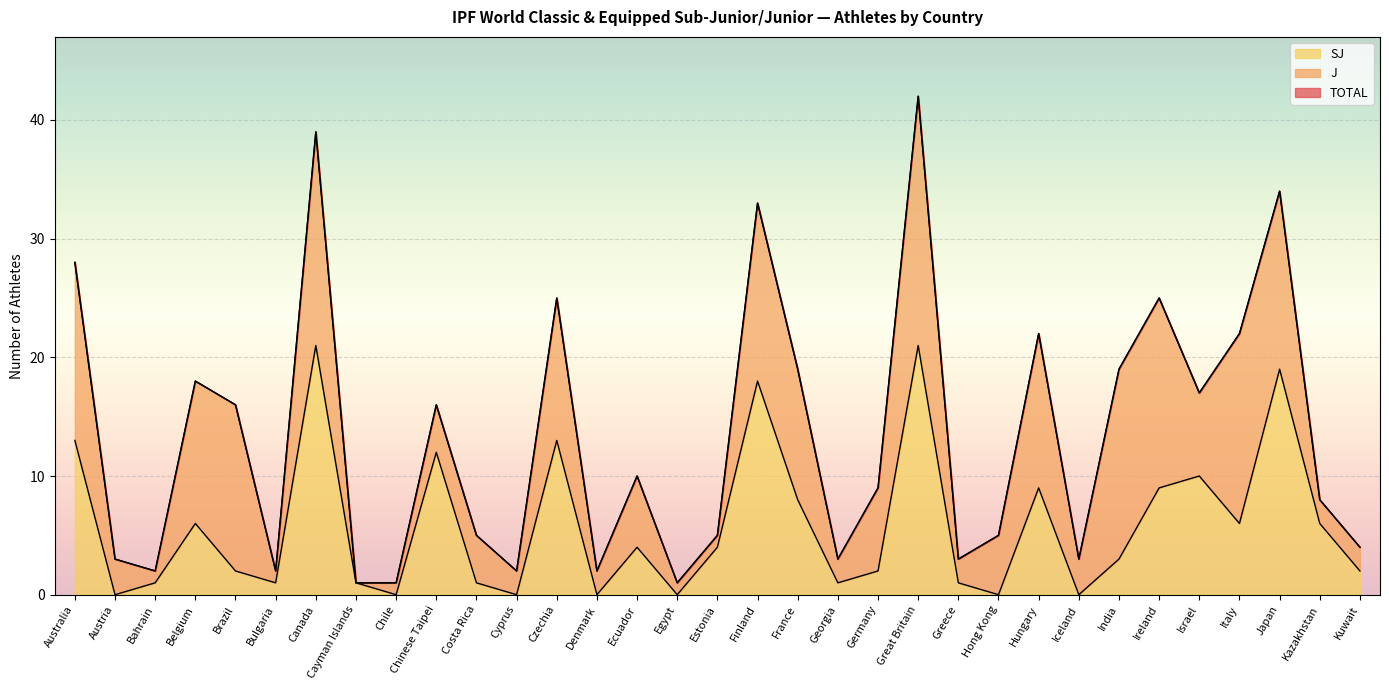

How many categories are shown in the chart?

33